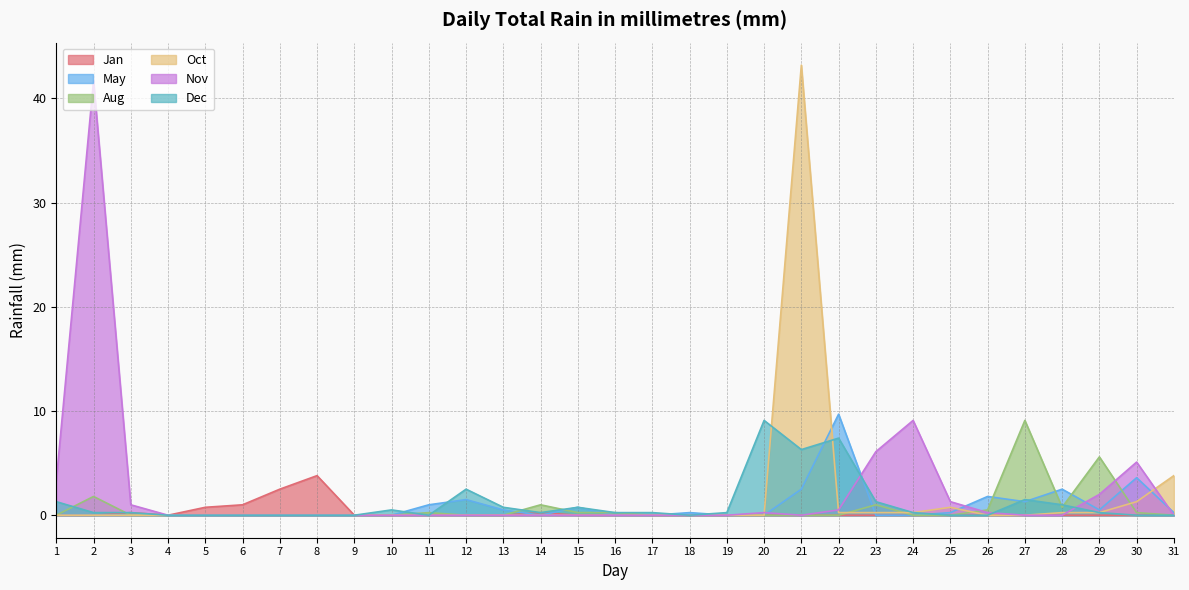

Between 9 and 26, which series saw the biggest shift?

May